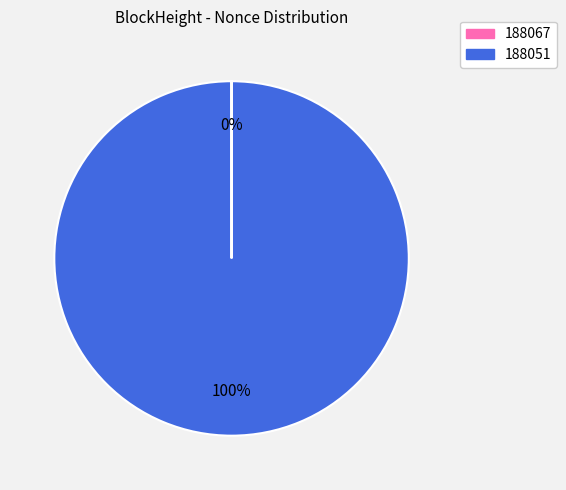

Is it true that 188051 is 100% of the pie?

True